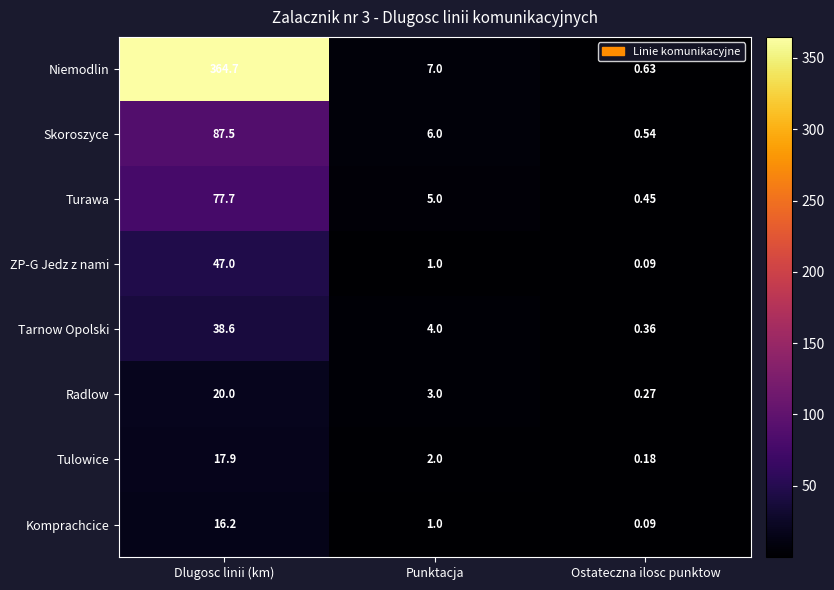

Which category has the highest value across all series?

Dlugosc linii (km)